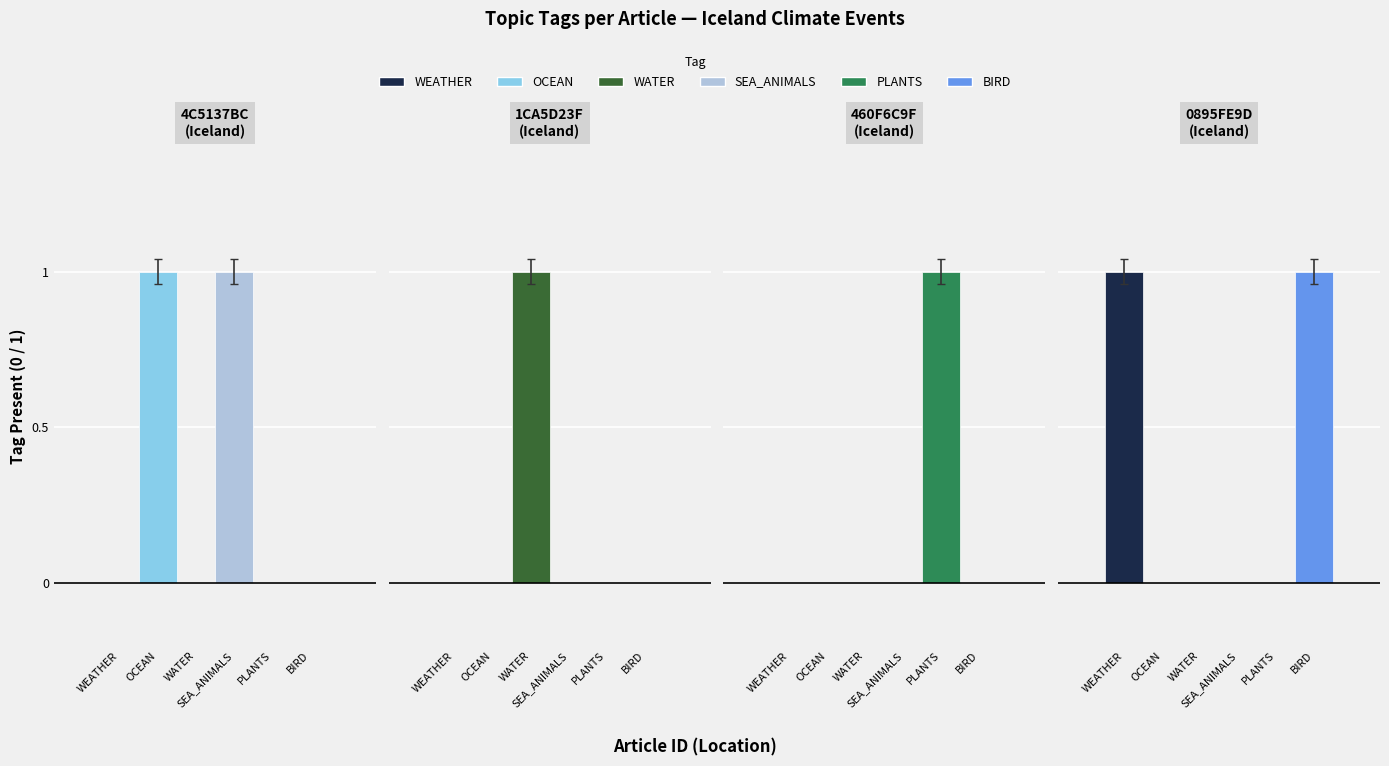

Reading left to right, list all the values displayed in this chart.

WEATHER: 0	0	0	1
OCEAN: 1	0	0	0
WATER: 0	1	0	0
SEA_ANIMALS: 1	0	0	0
PLANTS: 0	0	1	0
BIRD: 0	0	0	1